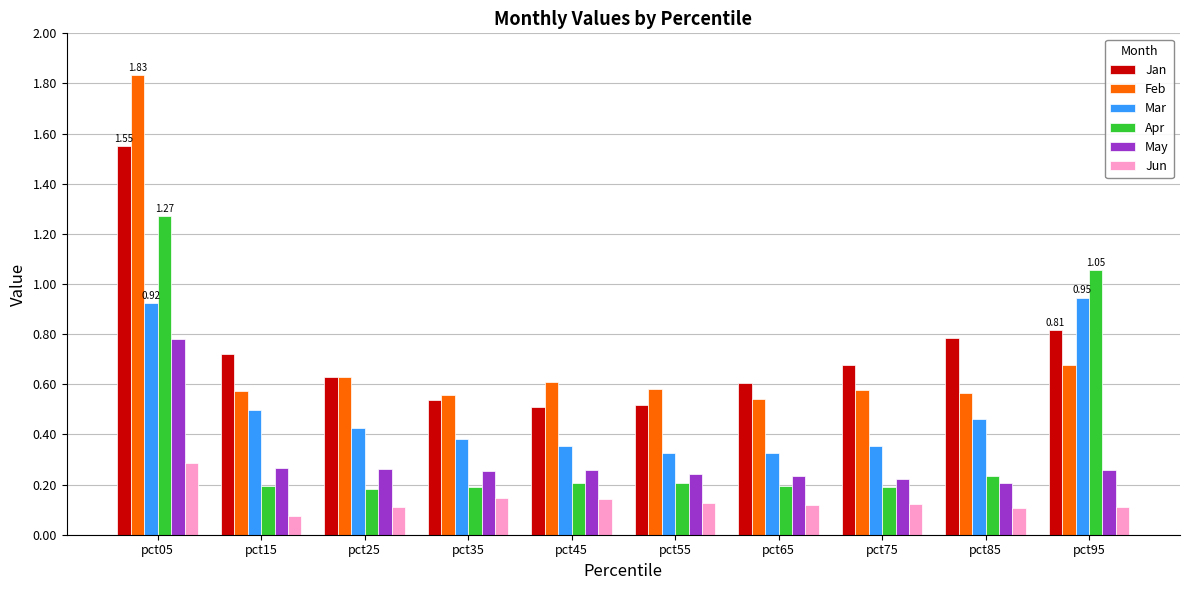

What is the sum of all Apr values?

3.9